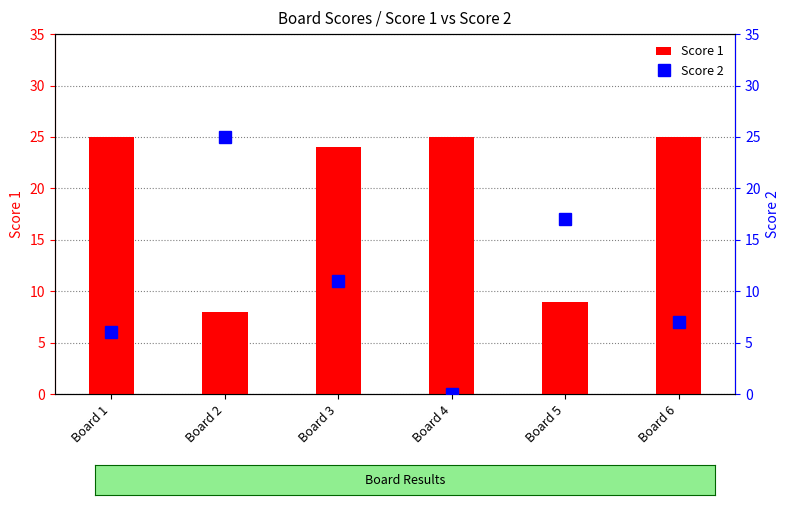

At which category does the chart reach its minimum across all series?

Board 4